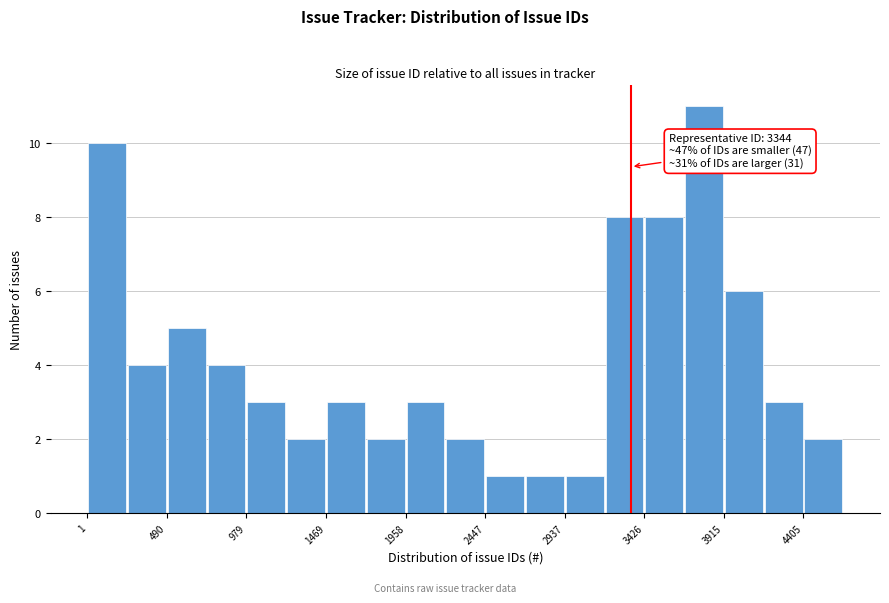

Over which range of the x-axis is the bar tallest?

3650 to 3900